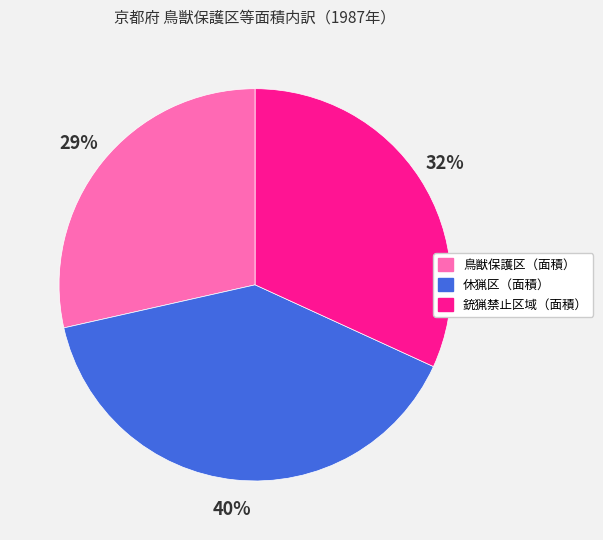

Is it true that 銃猟禁止区域（面積） is 32% of the pie?

True